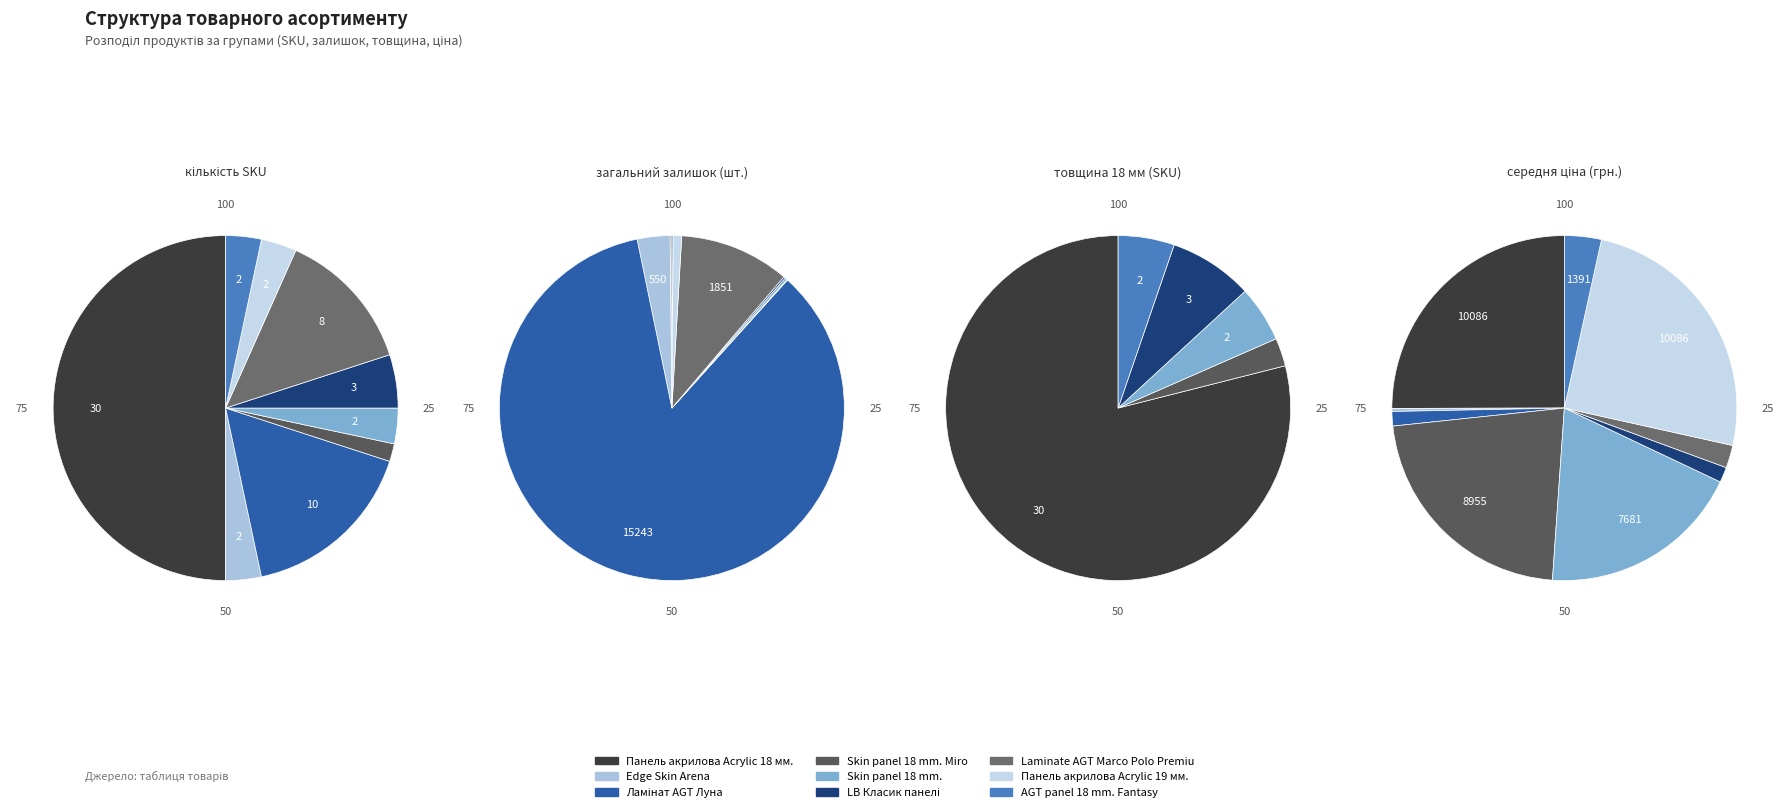

Which slice is the largest?

Панель акрилова Acrylic 18 мм. Уні плюс